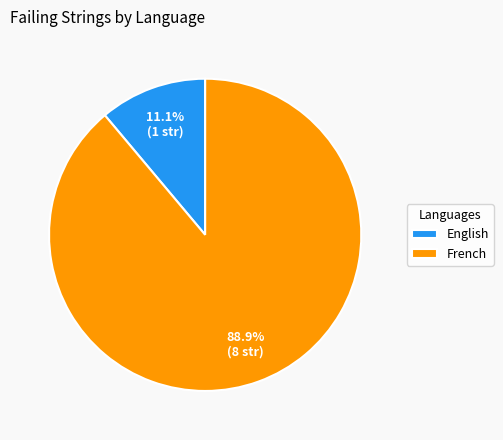

What percentage is the English slice, to the nearest percent?

11%